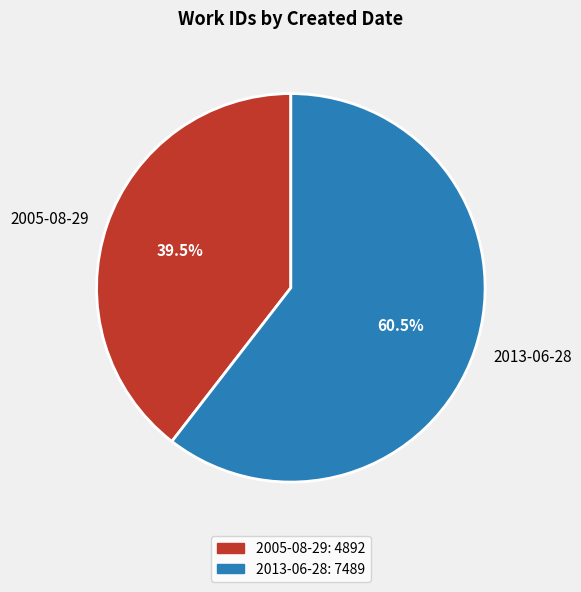

What is the largest slice in the pie chart?

2013-06-28